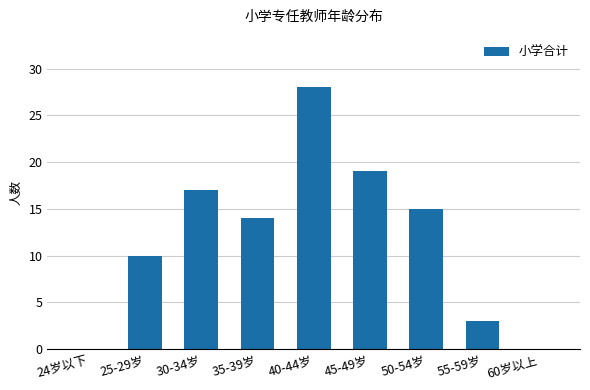

The chart shows a value of 9 at 24岁以下. True or false?

False